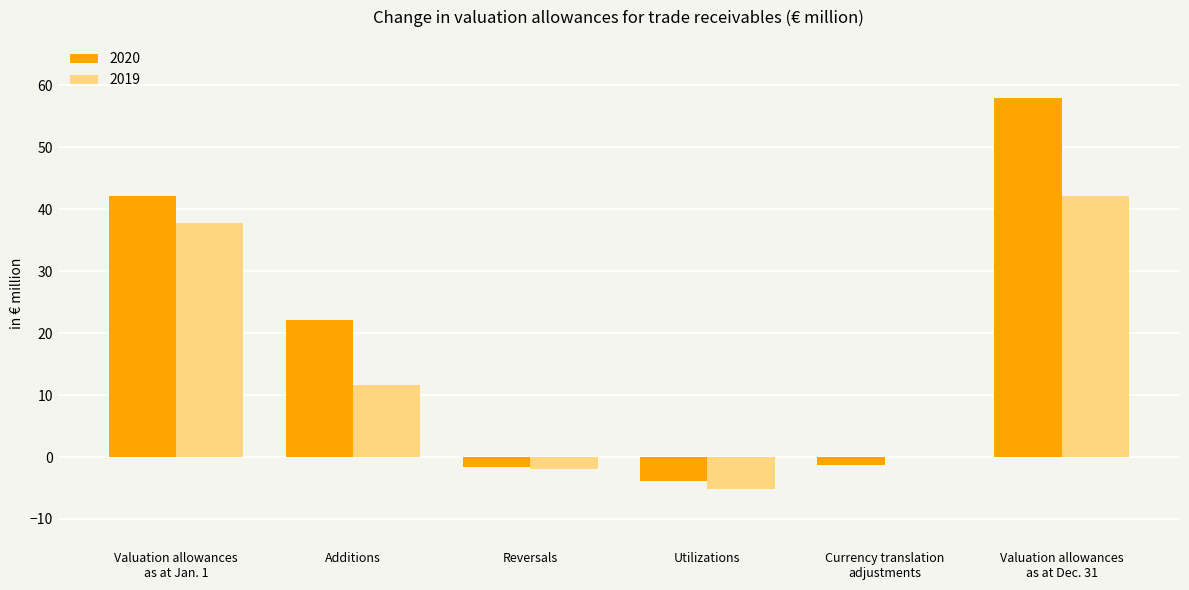

What is the difference between the 2020 values at Additions and Valuation allowances
as at Jan. 1?

20.0